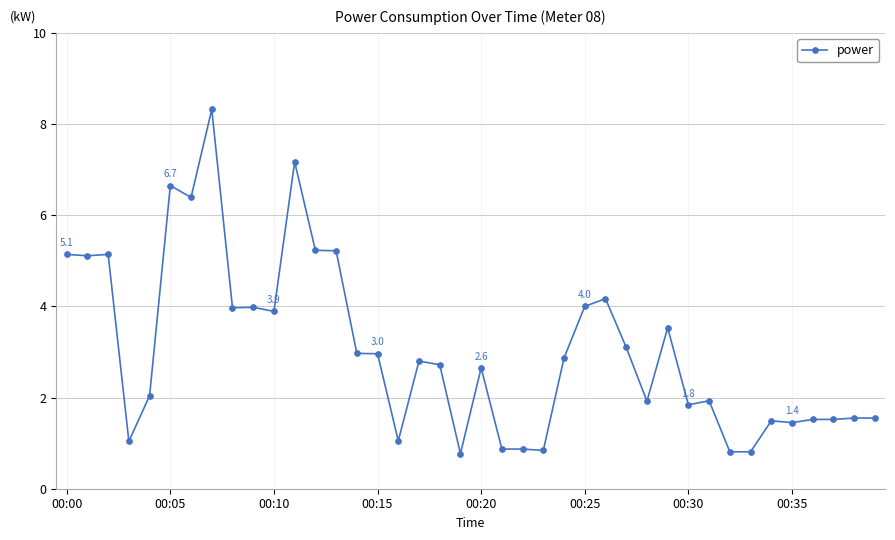

True or false: there are more than 1 points higher than both neighbors.

True